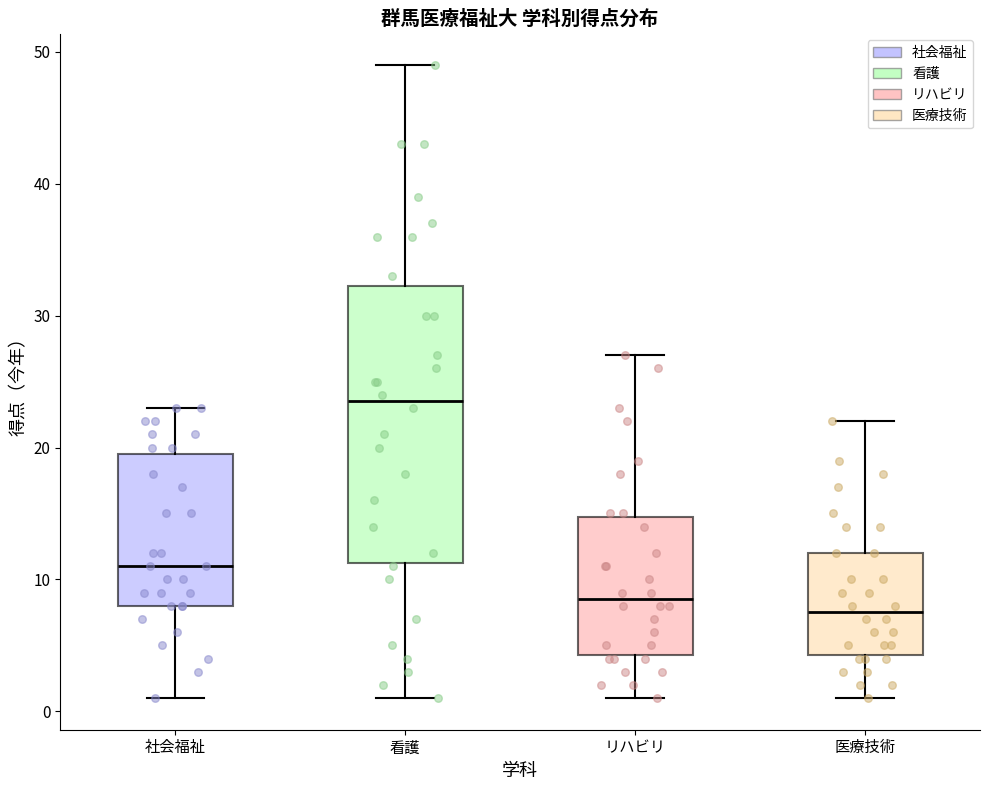

Reading left to right, read every box against the y-axis: the position of its median line, the range the box covers, and the ends of its whiskers. The values are not printed on the chart, so give them approximately, as read against the axis.

社会福祉: median 11, box 8 to 20, whiskers 1 to 23
看護: median 24, box 11 to 32, whiskers 1 to 49
リハビリ: median 9, box 4 to 15, whiskers 1 to 27
医療技術: median 8, box 4 to 12, whiskers 1 to 22